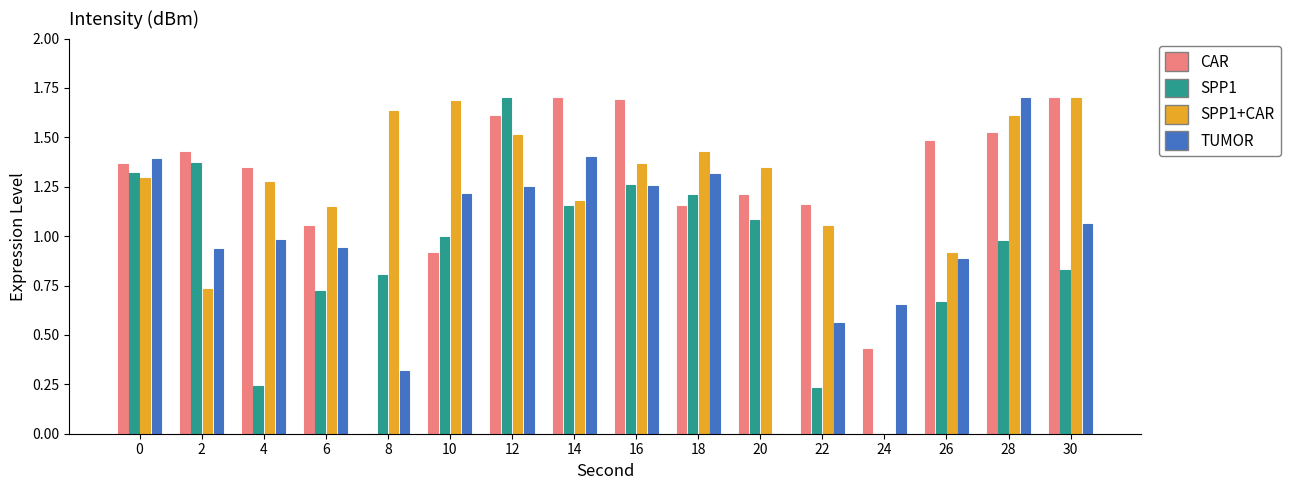

Is the value of CAR at 14 greater than the value of SPP1 at 10?

Yes